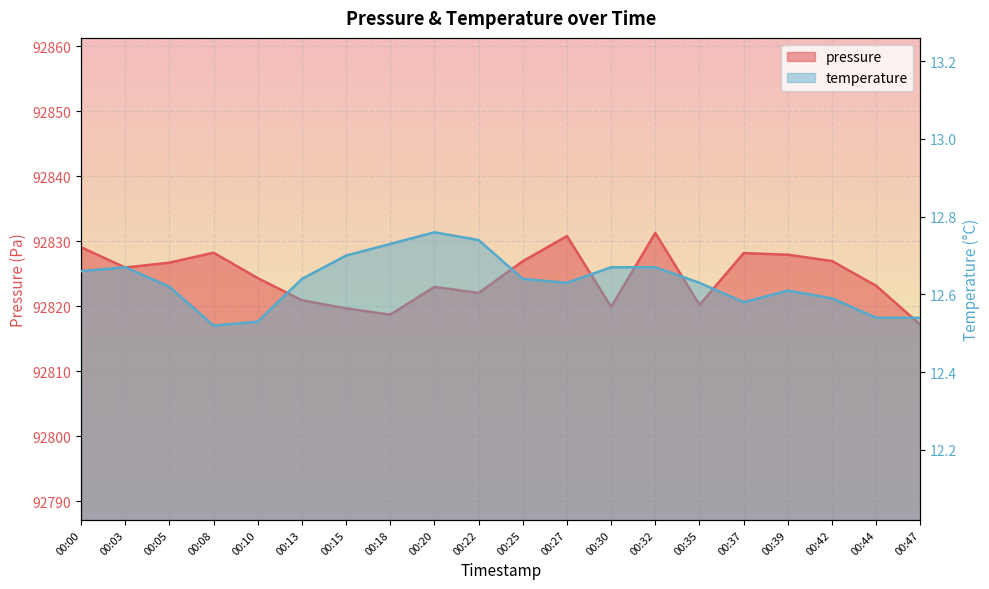

What is the value of the temperature point at the 5th from the left?

12.5